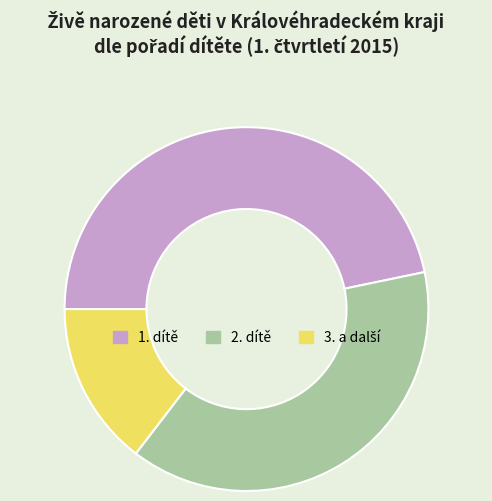

Is 1. dítě the majority of the pie?

No